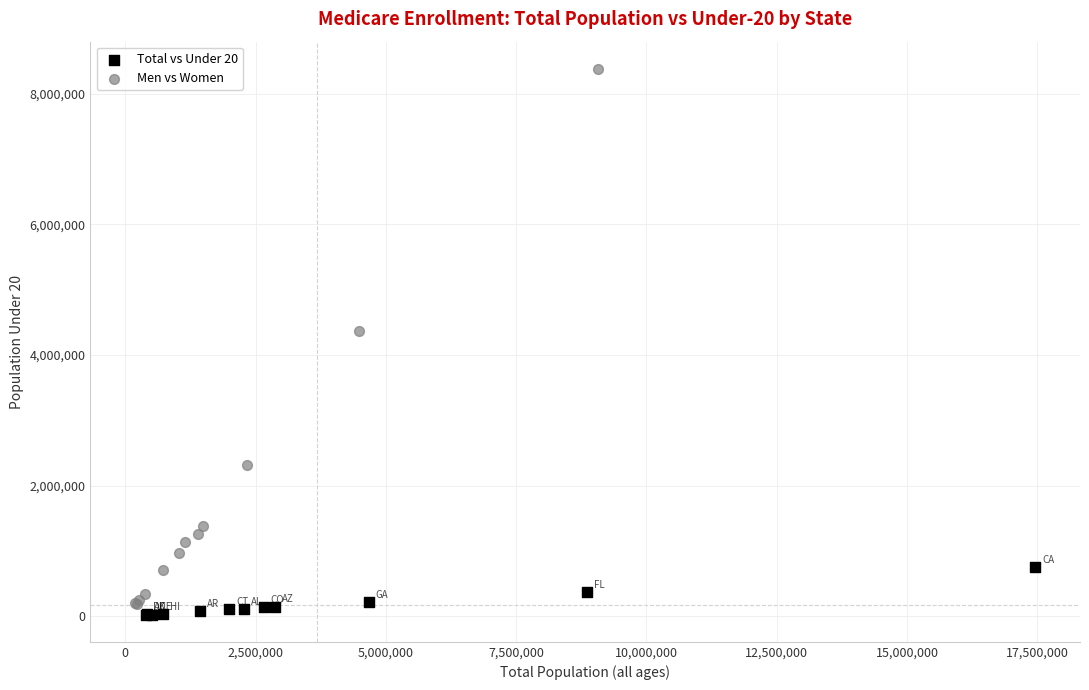

Which series contains the highest Y value?

Men vs Women